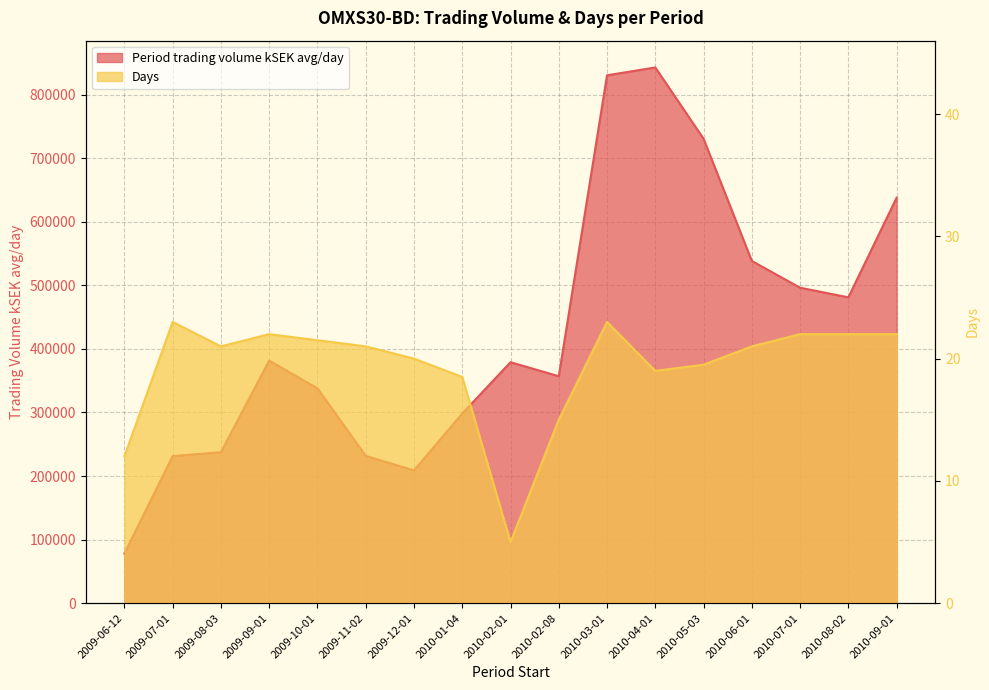

List the series in order of their peak value, lowest first.

Days, Period trading volume kSEK avg/day